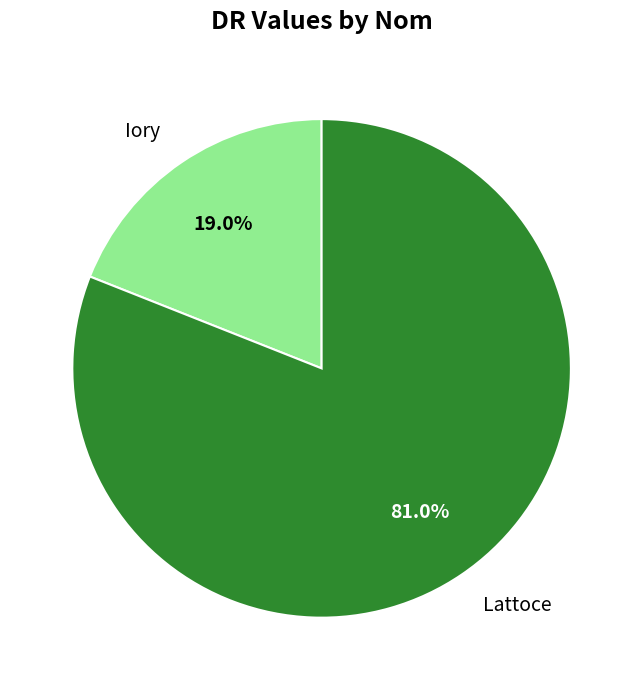

Rank the categories by value from lowest to highest.

Iory, Lattoce